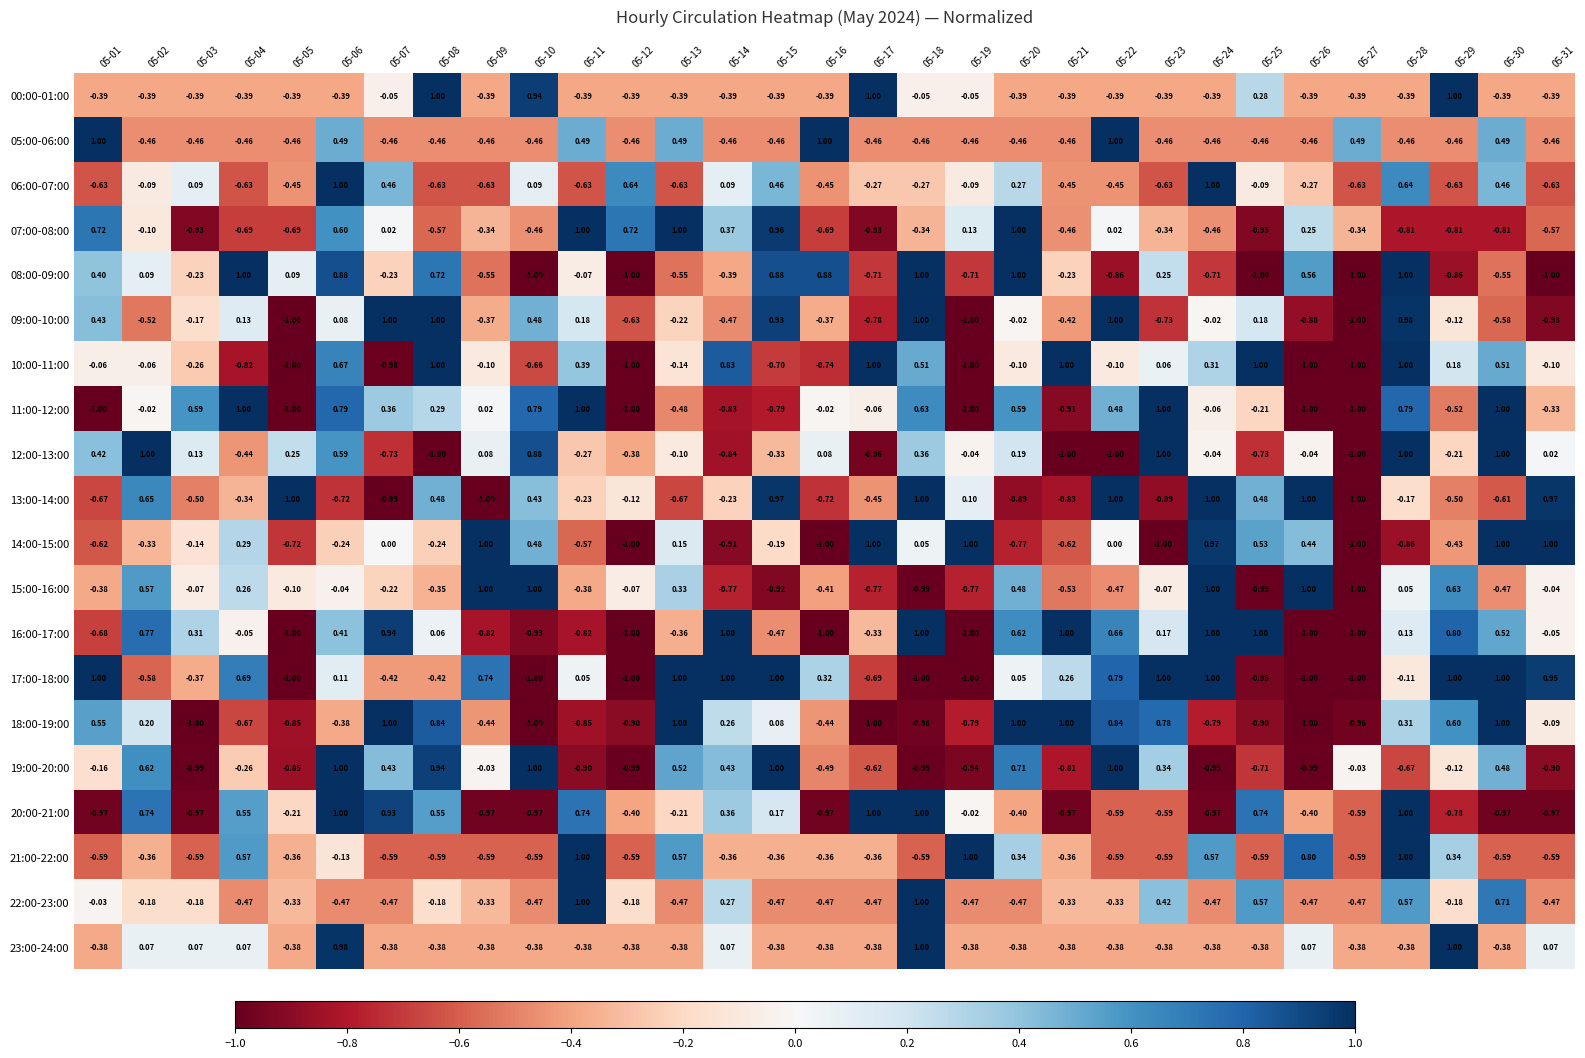

Count the number of data series in this chart.

20